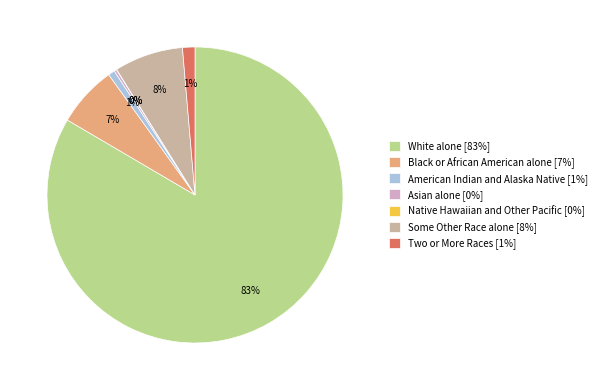

Does White alone [83%] represent more than half of the total?

Yes